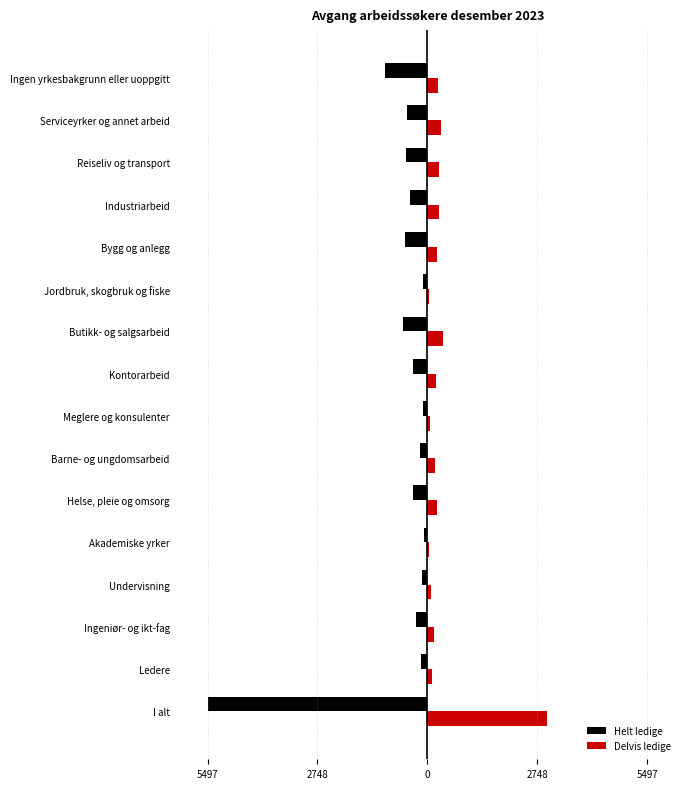

What are all the series names shown in the legend?

Helt ledige, Delvis ledige